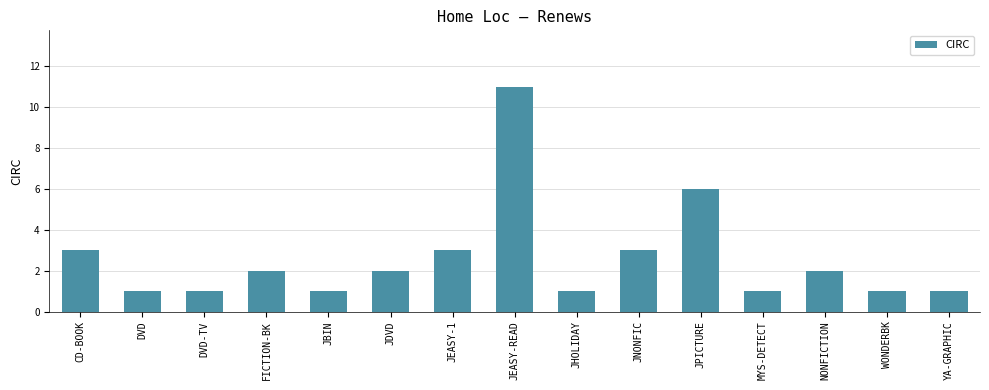

How many bars are there in total?

15